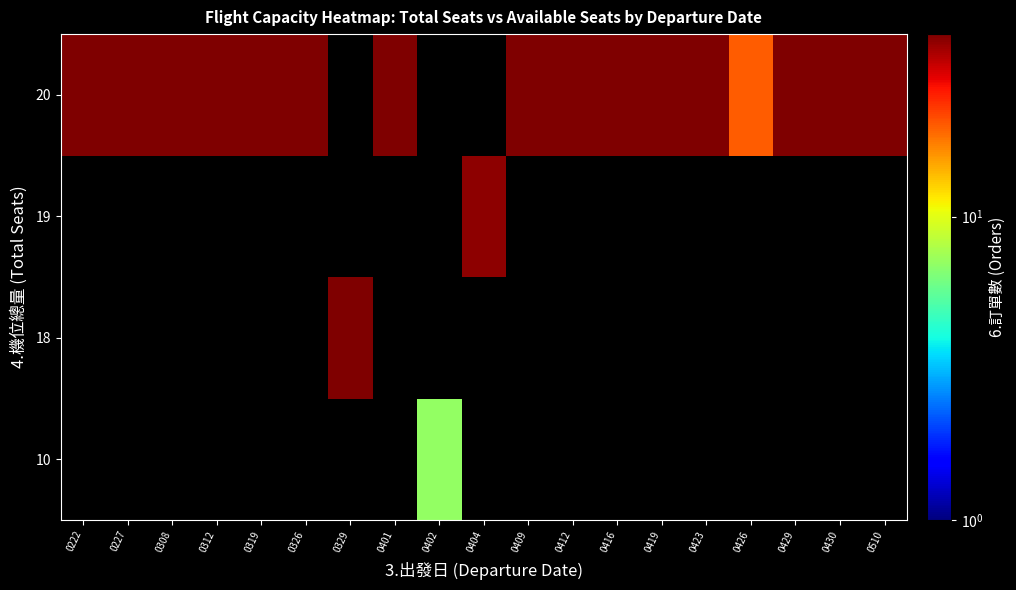

What is the minimum value shown in the chart?

7.0